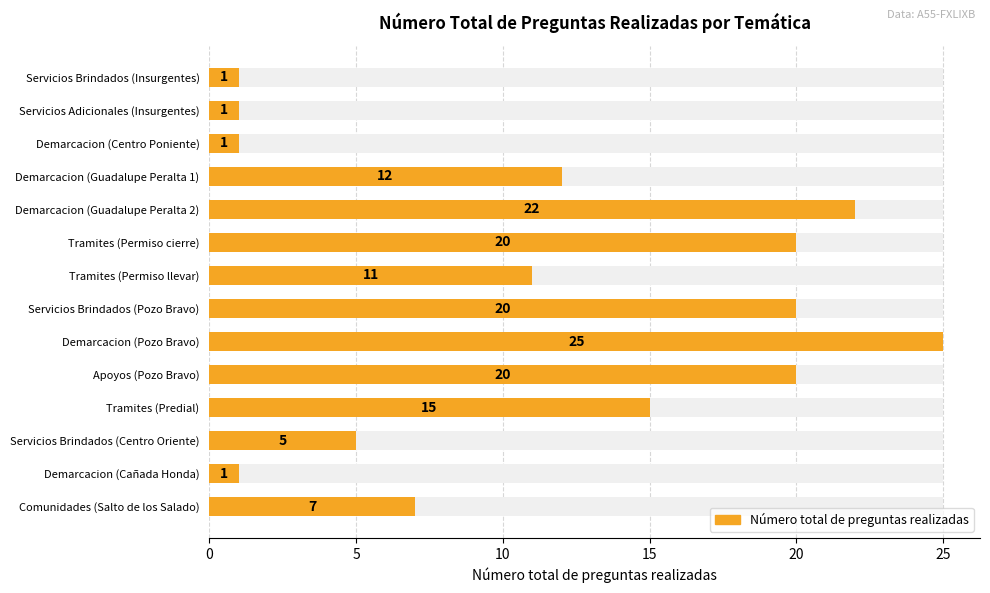

Reading right to left, transcribe all the data shown in this chart.

7	1	5	15	20	25	20	11	20	22	12	1	1	1